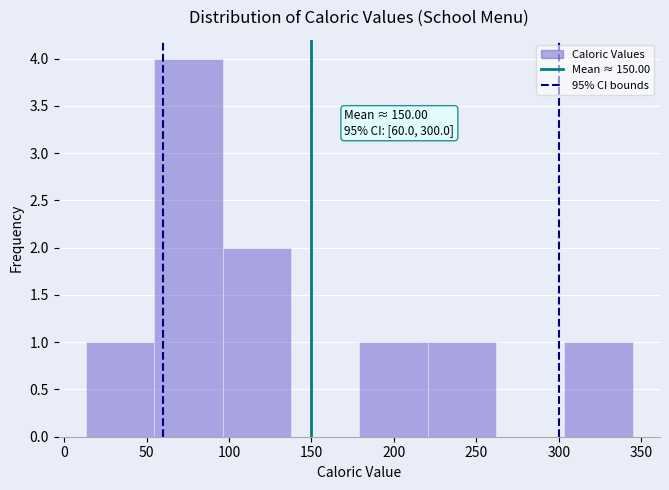

Which range on the x-axis has the tallest bar?

55 to 95